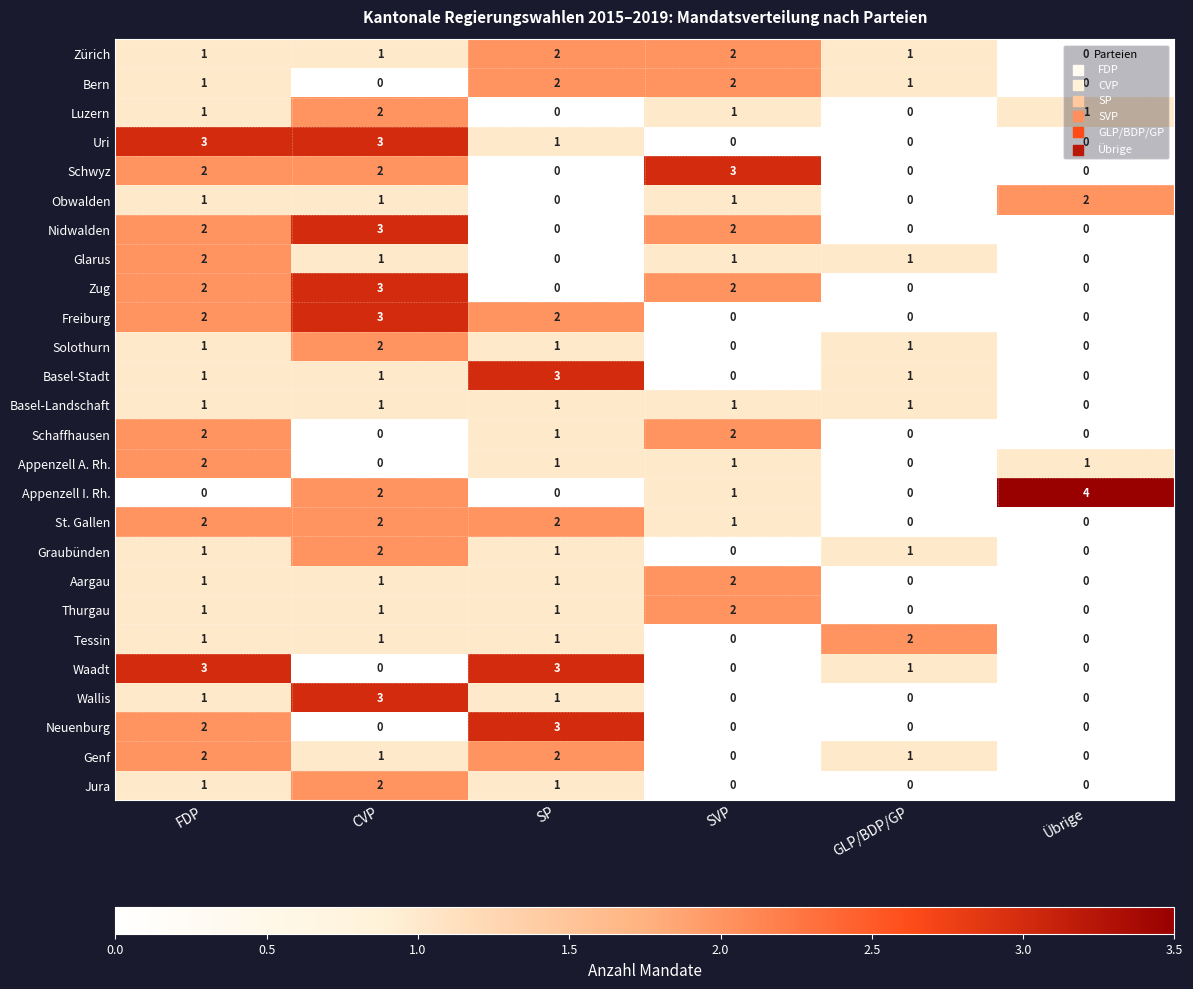

Count the Solothurn values in the range 0 to 1.

5